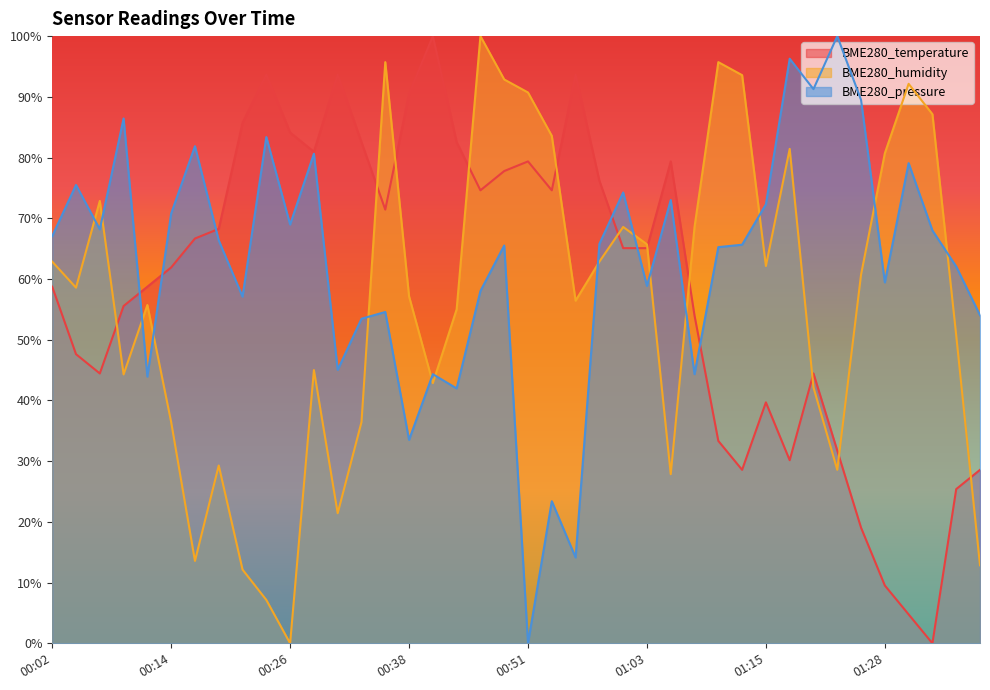

Which has a higher value, 00:36 or 01:35?

00:36